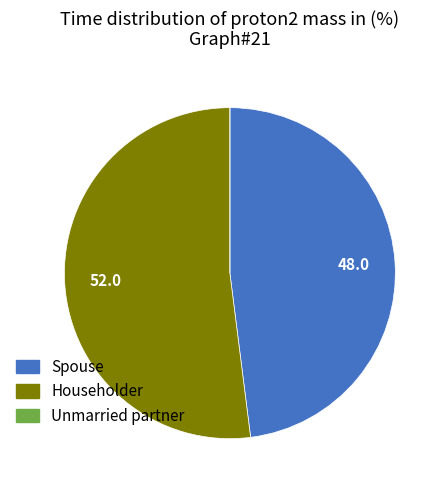

Is there a majority slice in this chart?

Yes